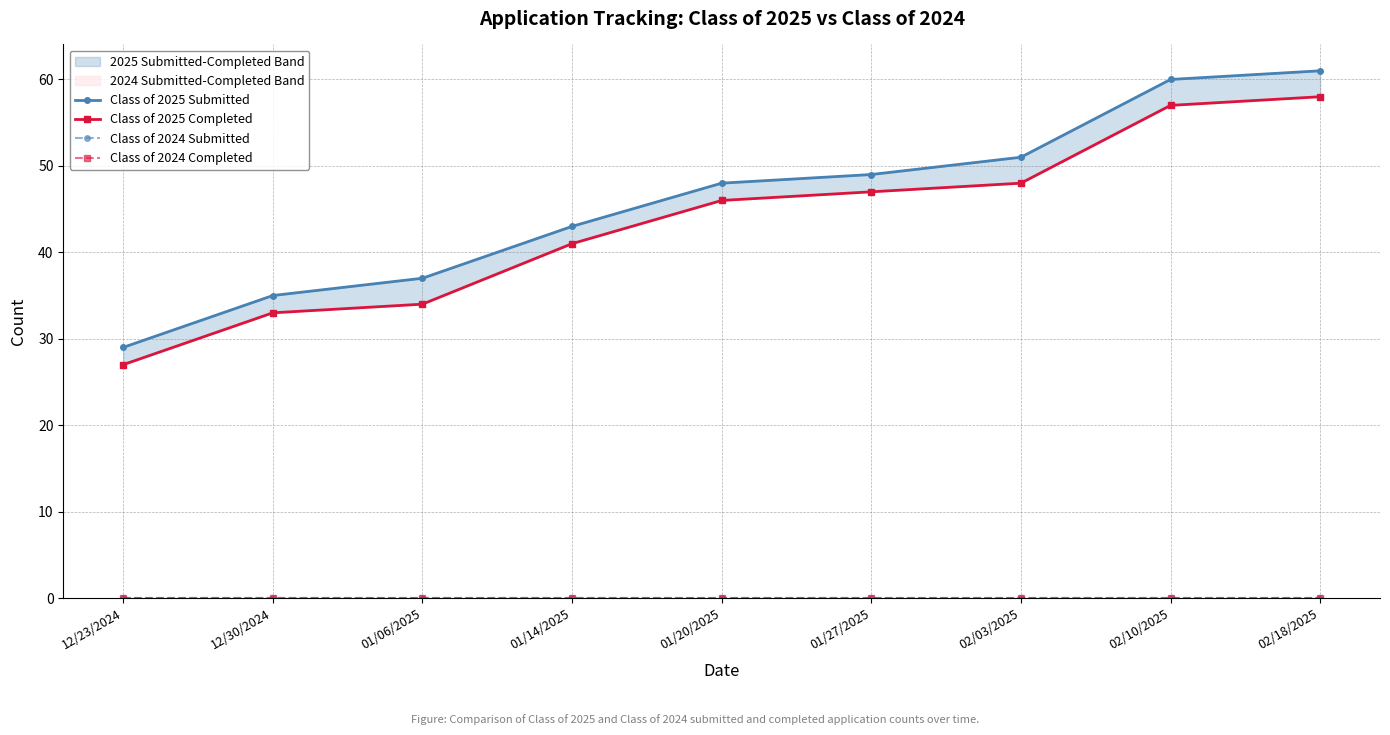

Rank the series at 01/20/2025 from lowest to highest value.

Class of 2024 Submitted, Class of 2024 Completed, Class of 2025 Completed, Class of 2025 Submitted